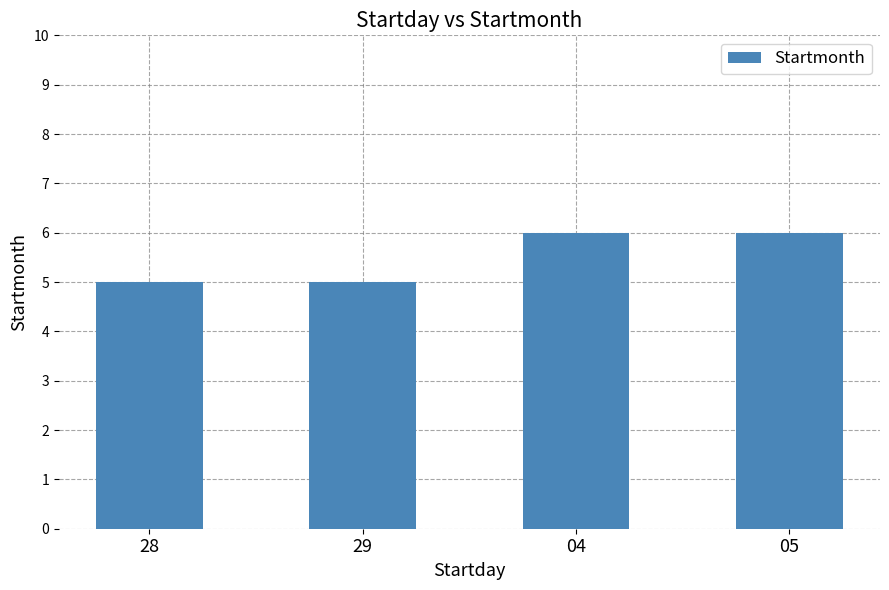

How many bars are there in total?

4